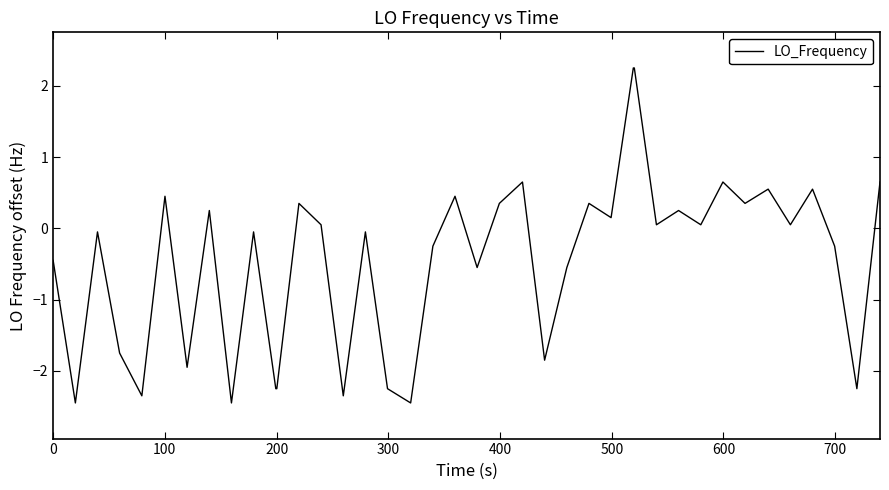

What is the minimum value shown in the chart?

-2.4